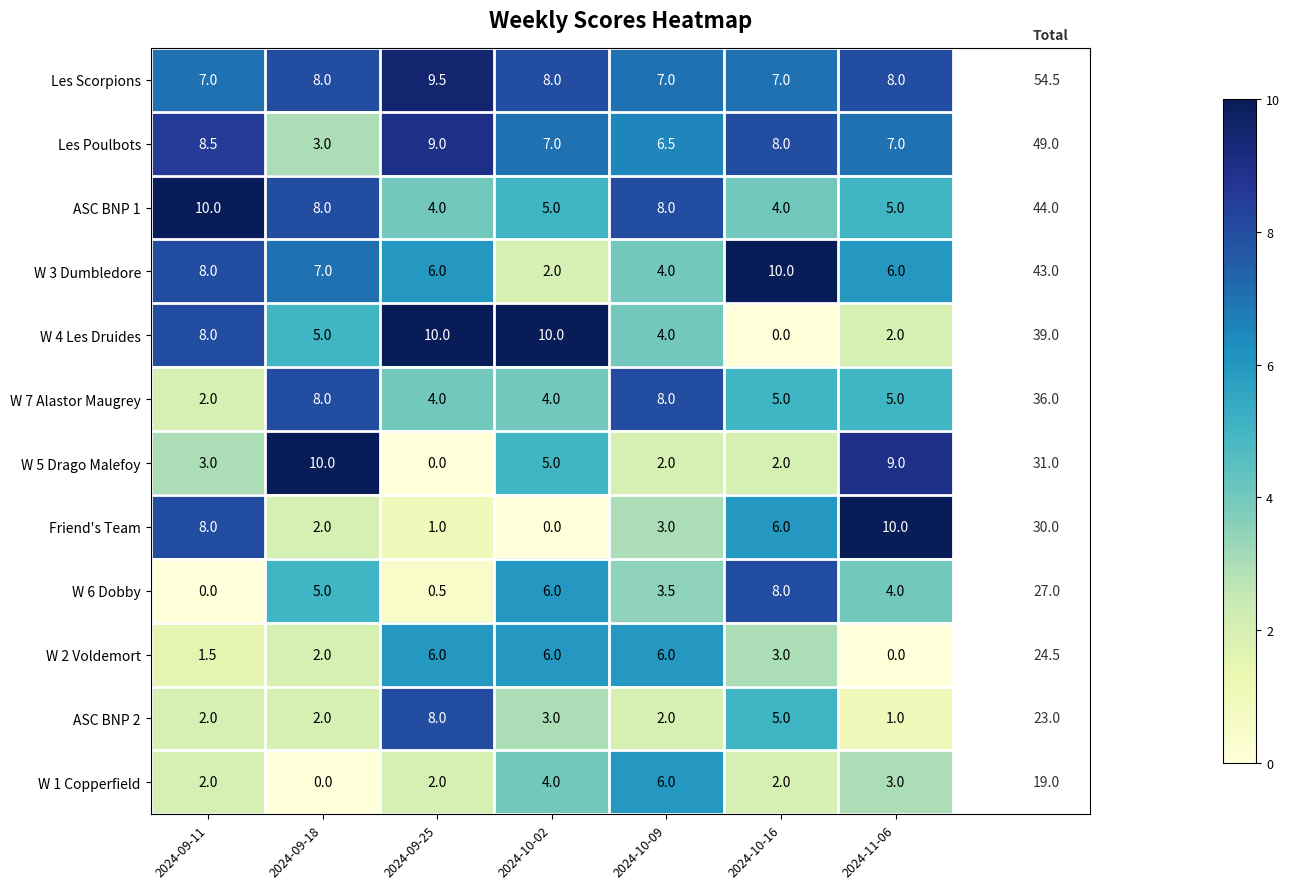

At how many categories does at least one series exceed 6?

7